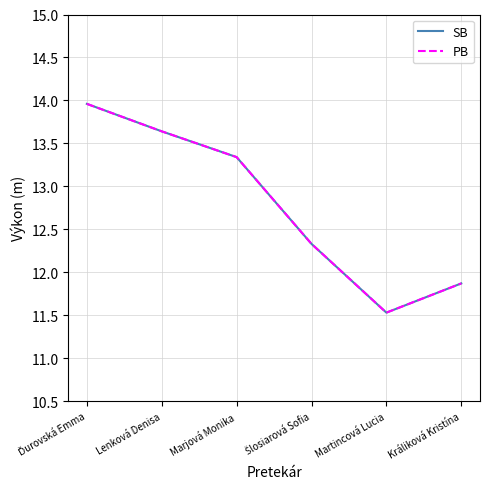

What is the highest value of the SB series?

14.0